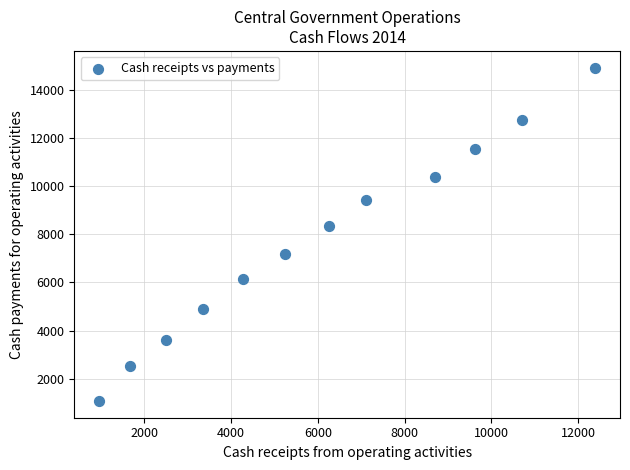

What Y value in the scatter plot is closest to 7991?

8331.9